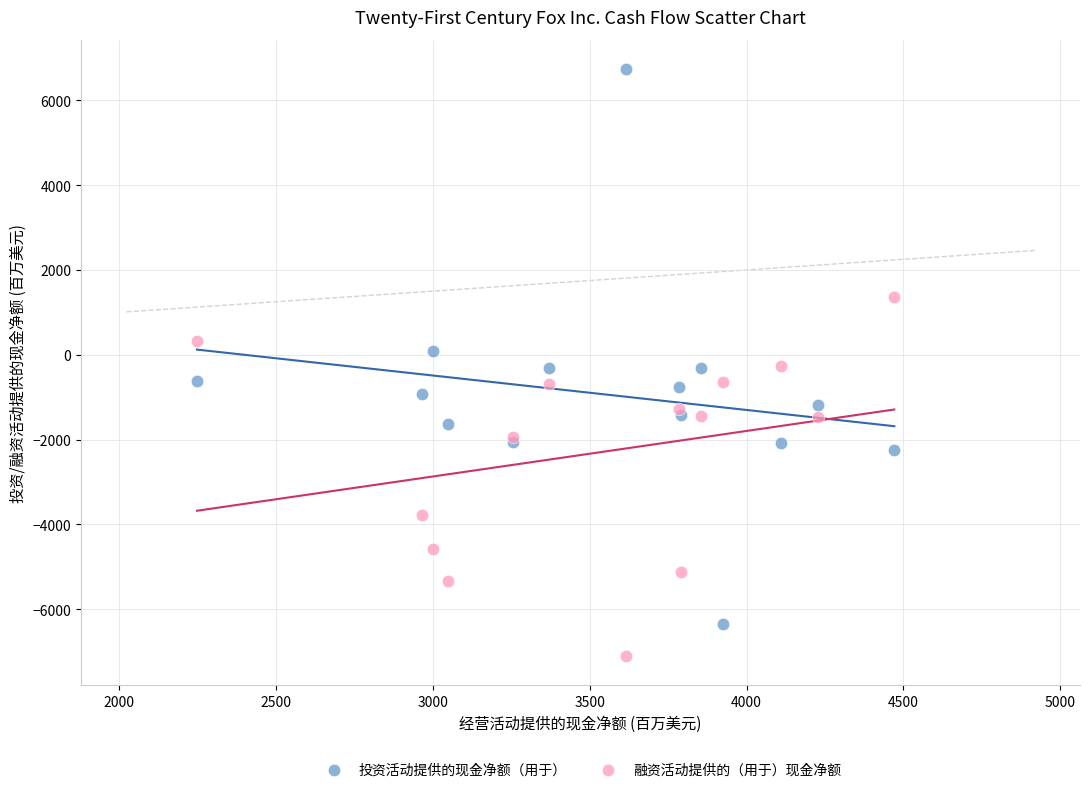

Which series reaches the minimum Y coordinate?

融资活动提供的（用于）现金净额